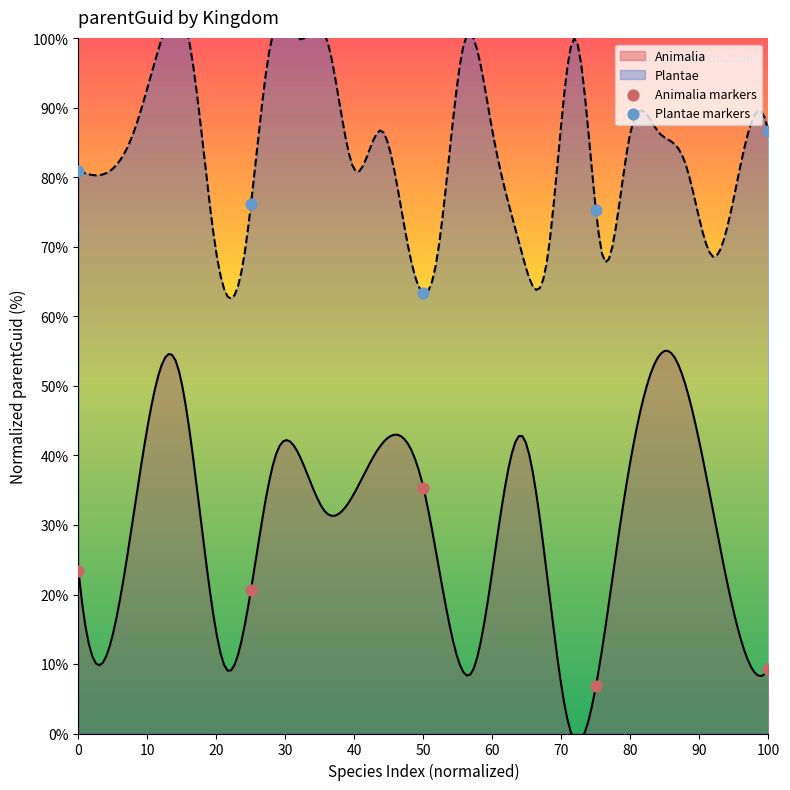

Which series has the largest total across all categories?

Plantae markers